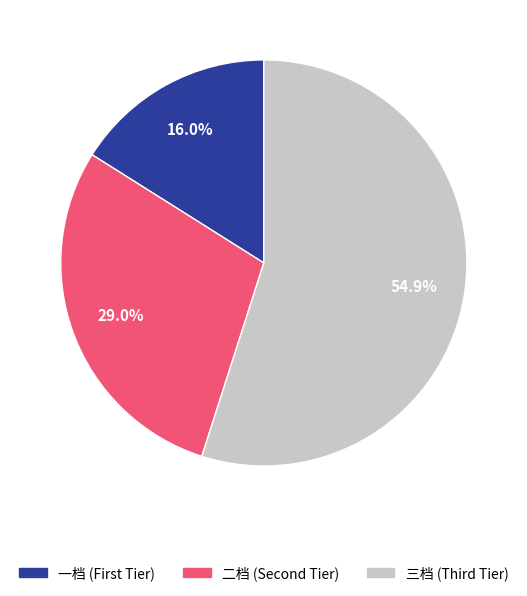

How many segments does this pie chart have?

3